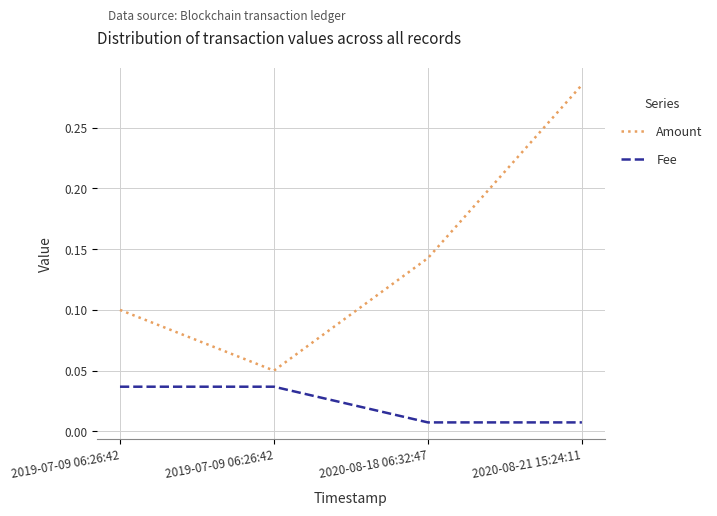

What is the difference between the Amount values at 2020-08-21 15:24:11 and 2019-07-09 06:26:42?

0.2